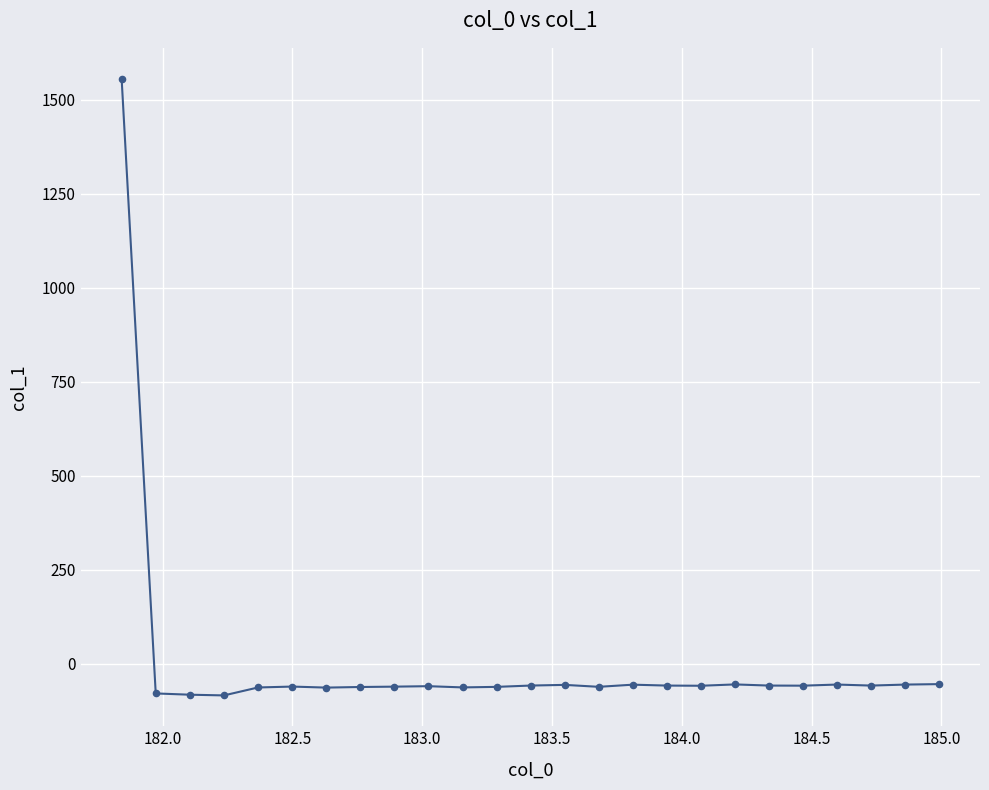

What is the range of X values (max minus min)?

3.1